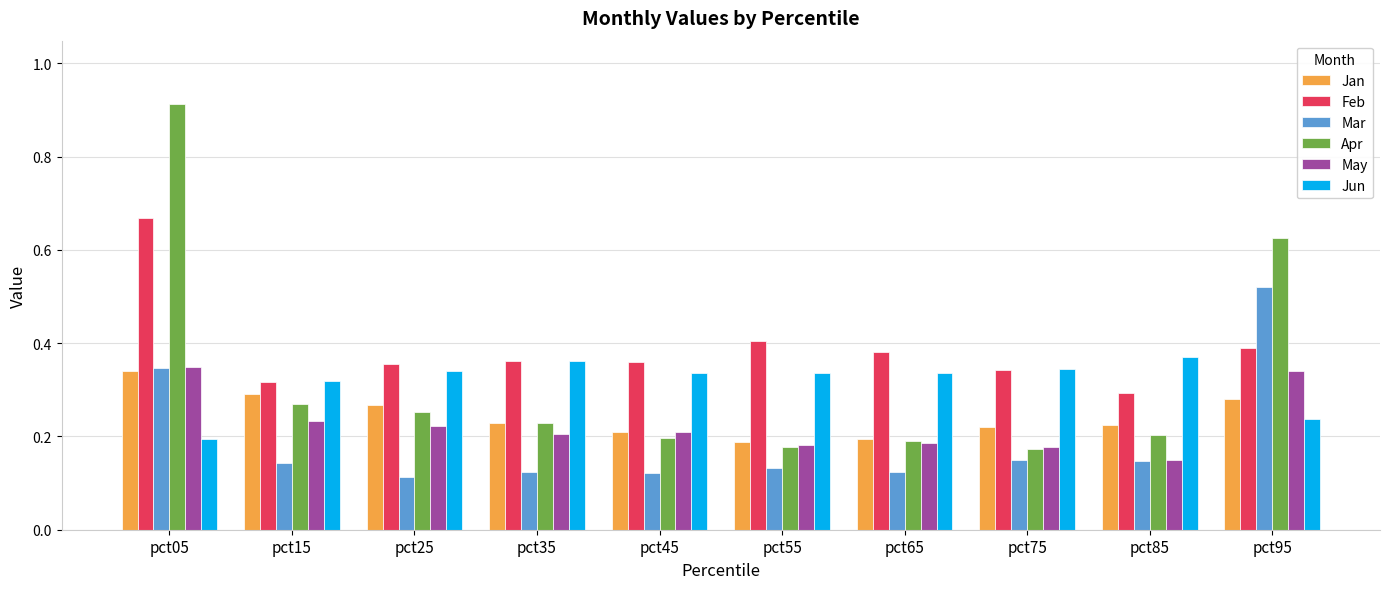

Are the bars grouped side by side (vs. stacked)?

Yes